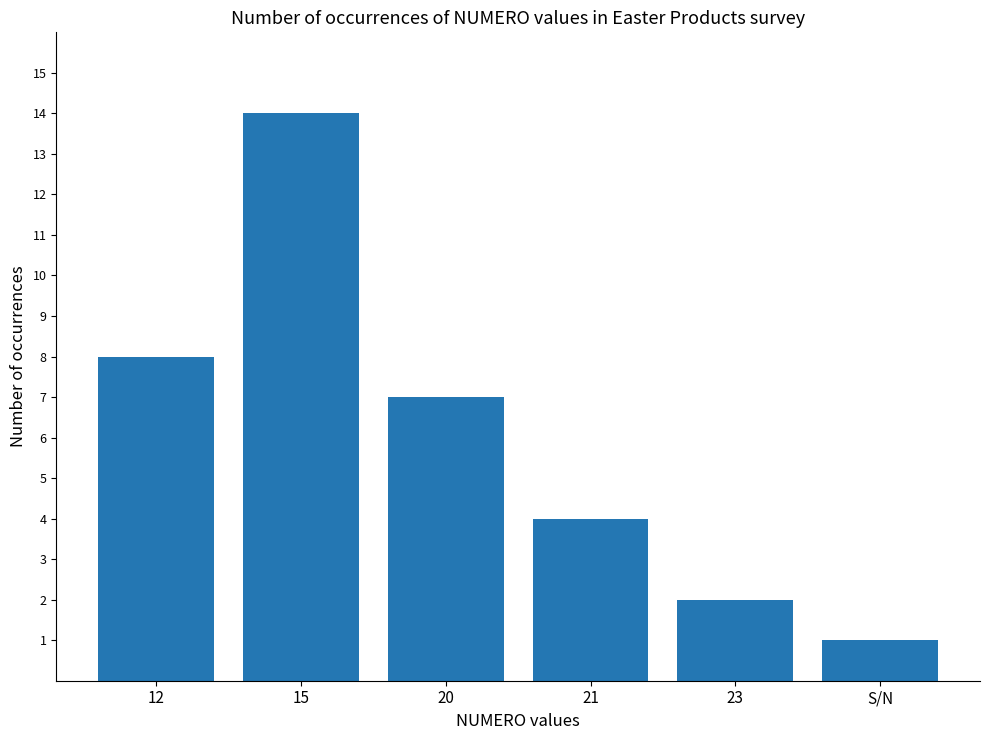

Are the bars grouped side by side (vs. stacked)?

No